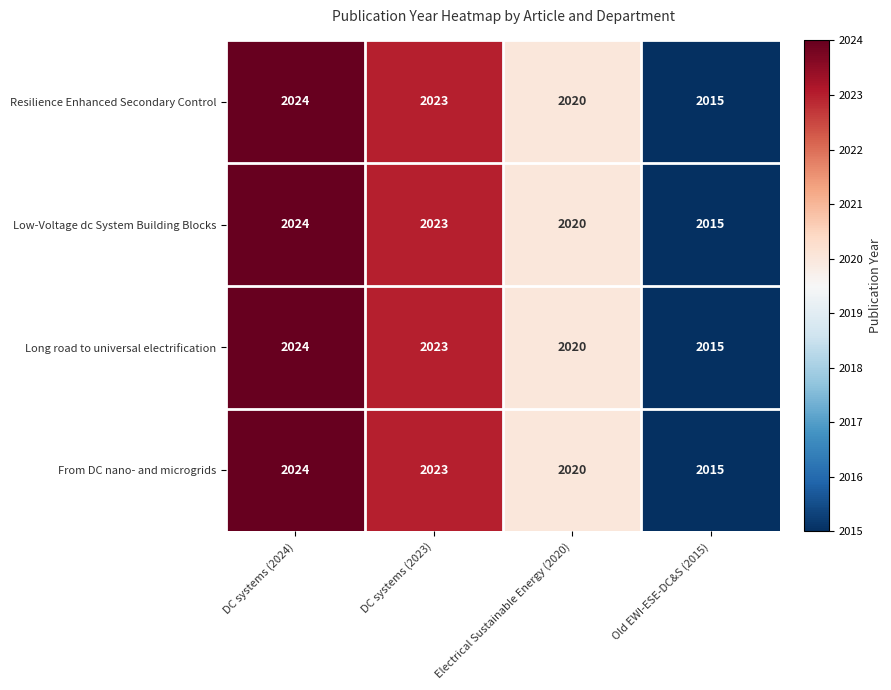

What is the minimum value shown in the chart?

2015